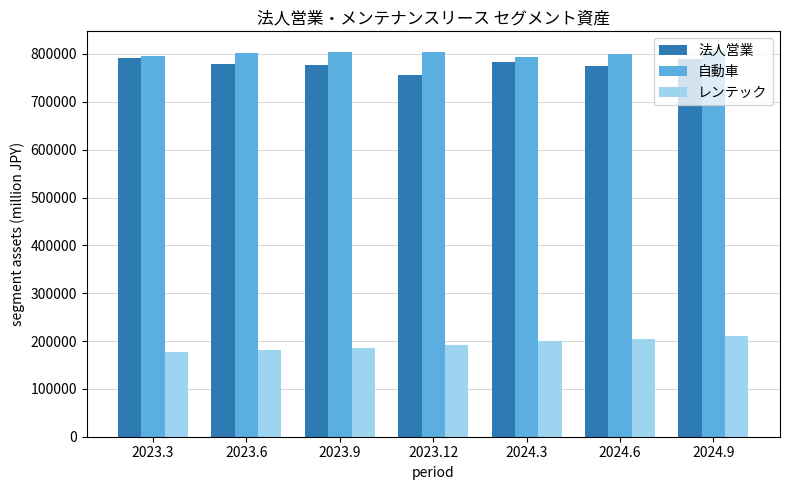

The 法人営業 series shows 776420 at 2023.9. True or false?

True